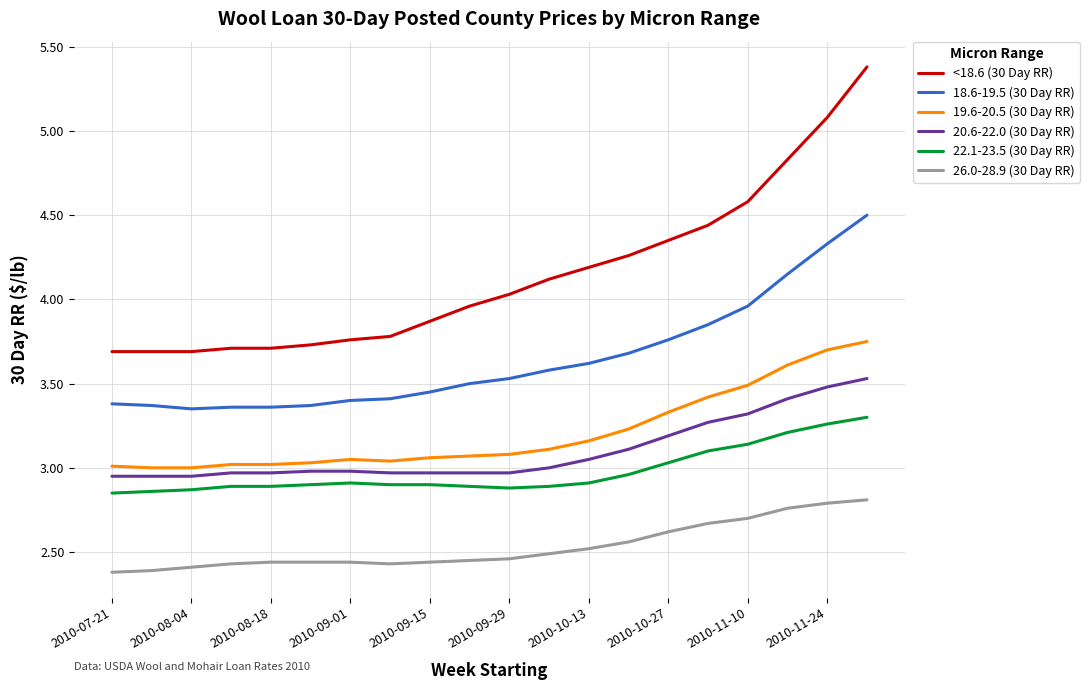

Does the chart display data point markers on the line(s)?

No